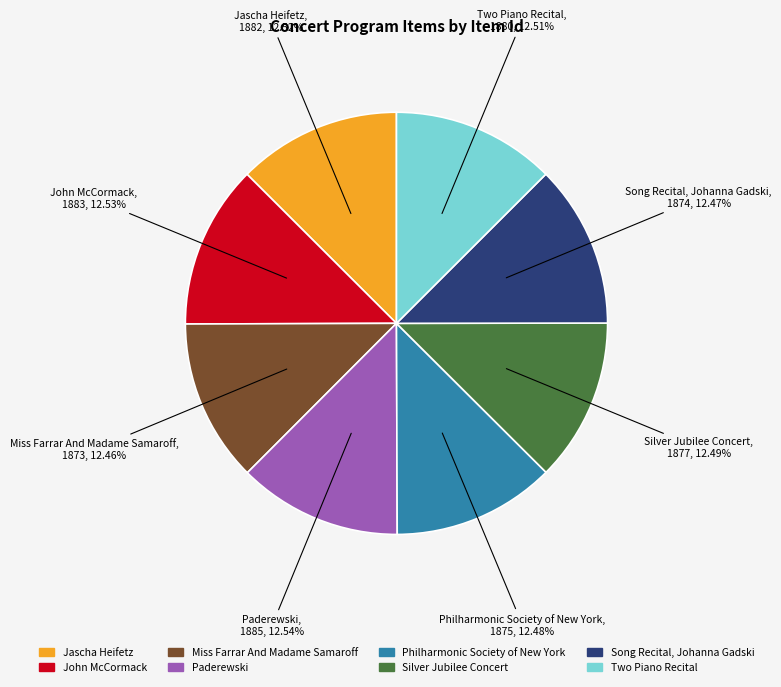

To the nearest percent, what is the average slice percentage?

12%